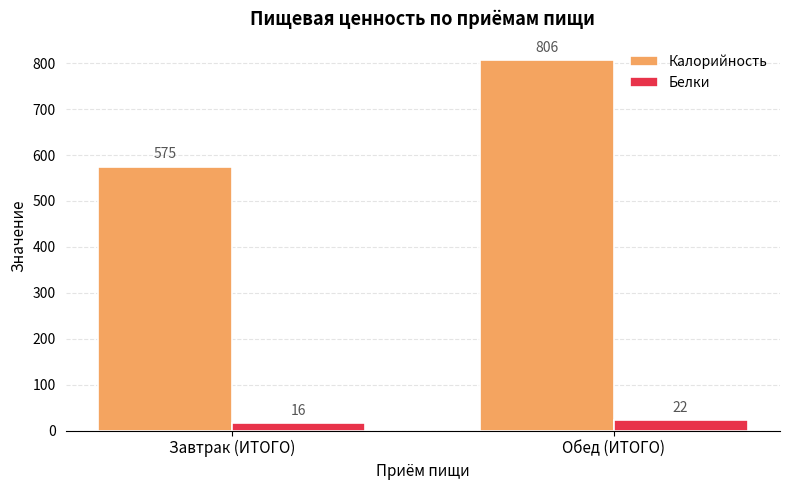

Reading right to left, extract all data points from this chart.

Калорийность: Обед (ИТОГО)=806	Завтрак (ИТОГО)=575
Белки: Обед (ИТОГО)=22	Завтрак (ИТОГО)=16